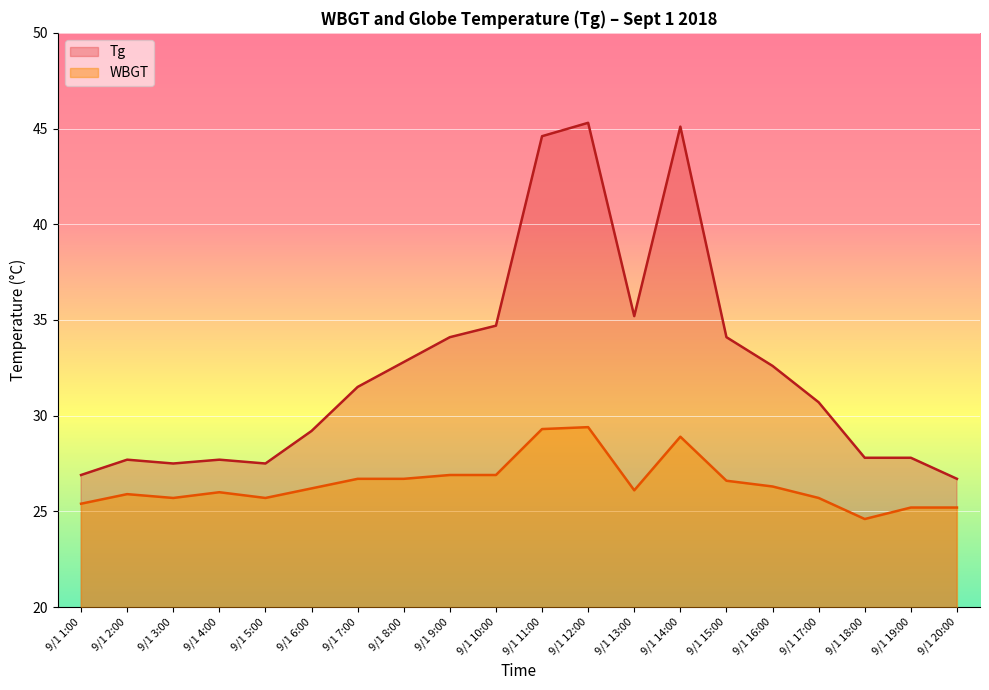

Reading left to right, what are all the values shown in this chart?

Tg: 26.9	27.7	27.5	27.7	27.5	29.2	31.5	32.8	34.1	34.7	44.6	45.3	35.2	45.1	34.1	32.6	30.7	27.8	27.8	26.7
WBGT: 25.4	25.9	25.7	26.0	25.7	26.2	26.7	26.7	26.9	26.9	29.3	29.4	26.1	28.9	26.6	26.3	25.7	24.6	25.2	25.2